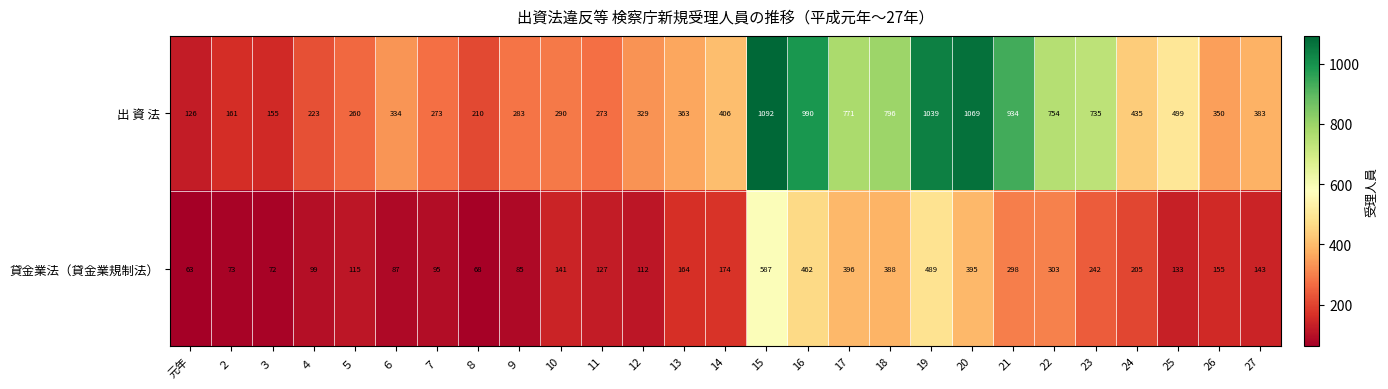

Where is 出 資 法 nearest to the value 609?

25